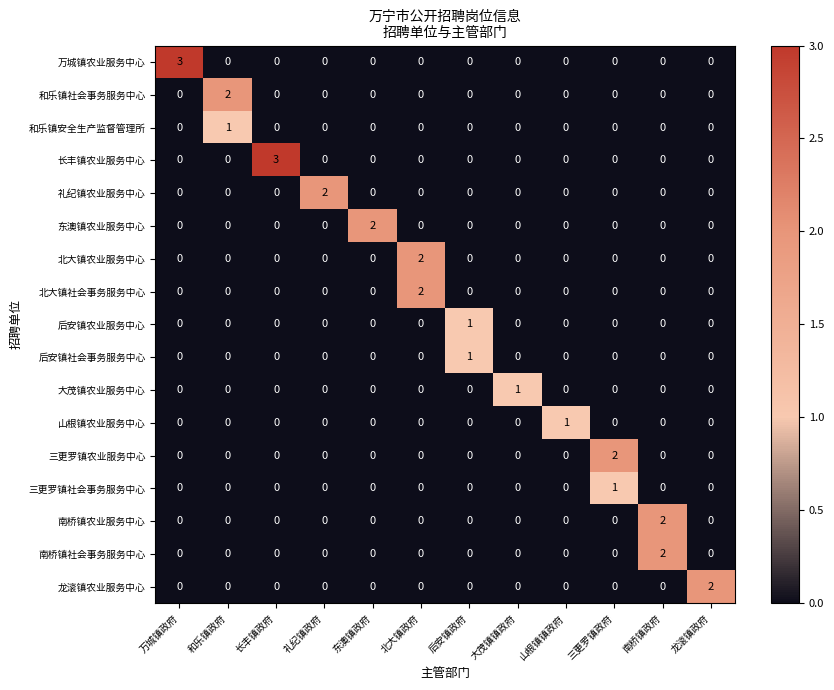

How many data points in 北大镇农业服务中心 are above 0?

1